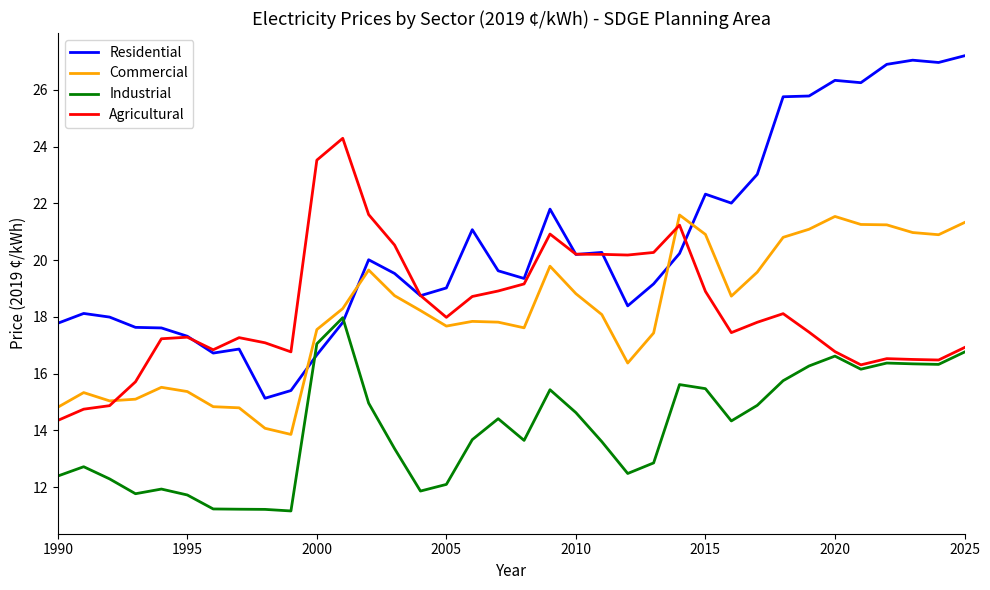

Which series has the widest spread of values?

Residential